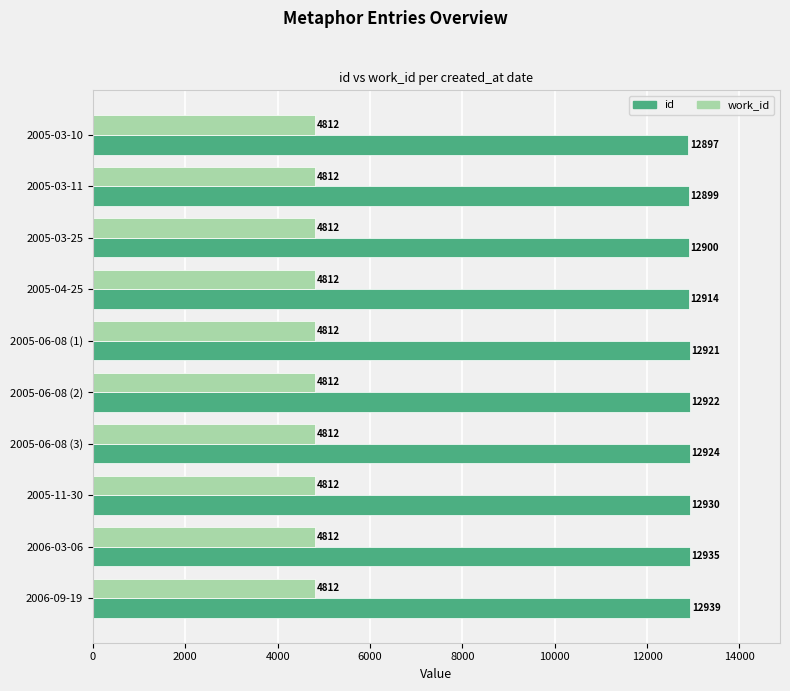

What is the difference between the highest and lowest values at 2005-03-25?

8088